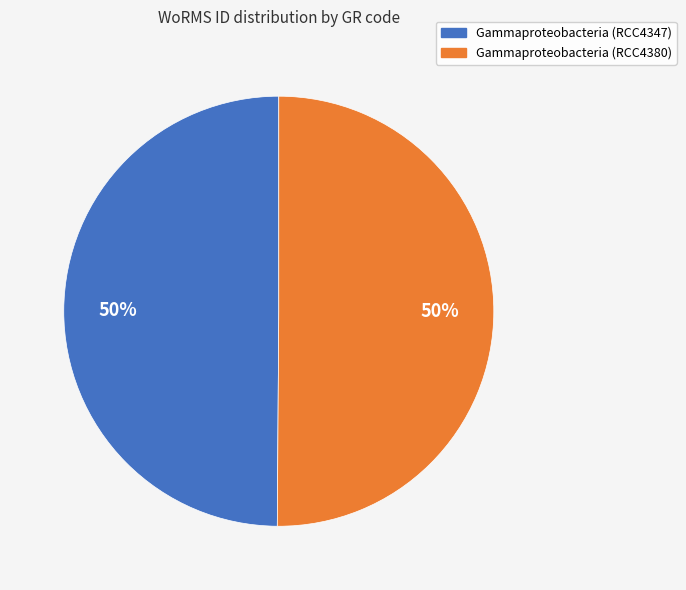

To the nearest percent, what is the combined percentage of Gammaproteobacteria (RCC4380) and Gammaproteobacteria (RCC4347)?

100%